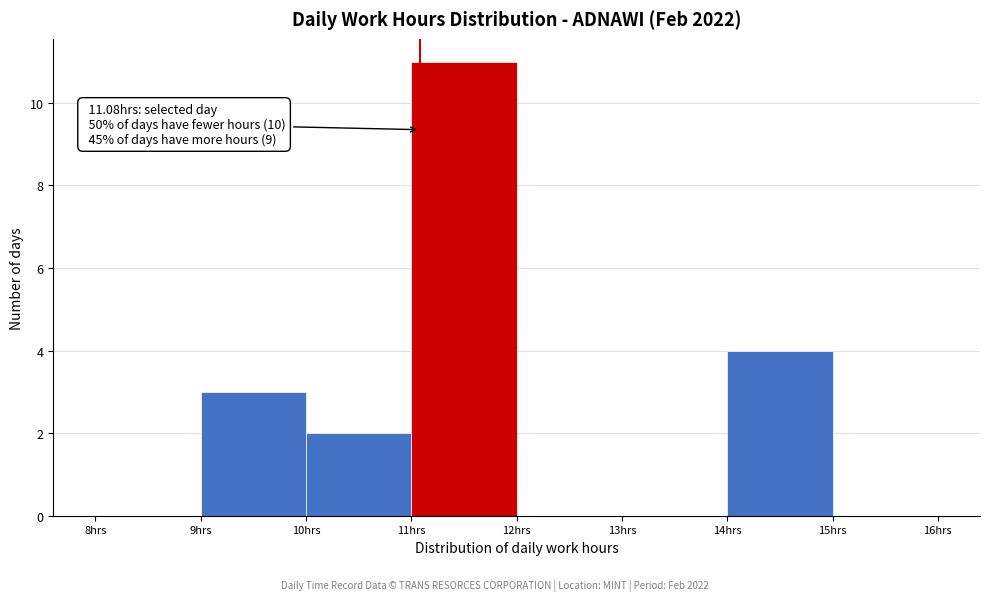

Over which range of the x-axis is the bar tallest?

11 to 12